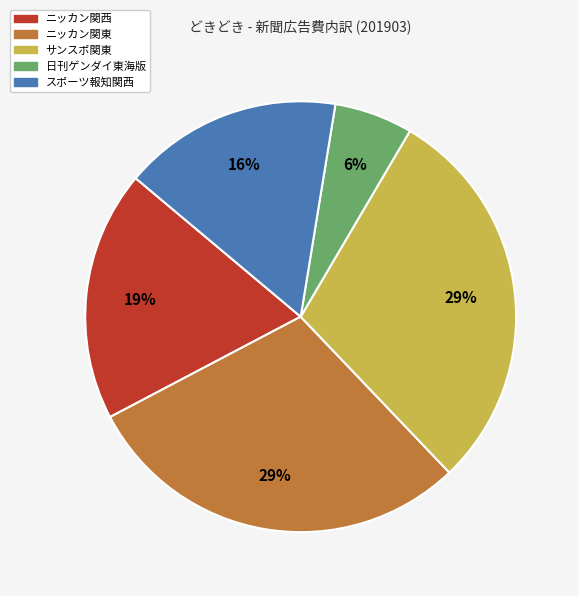

How many slices are in this pie chart?

5